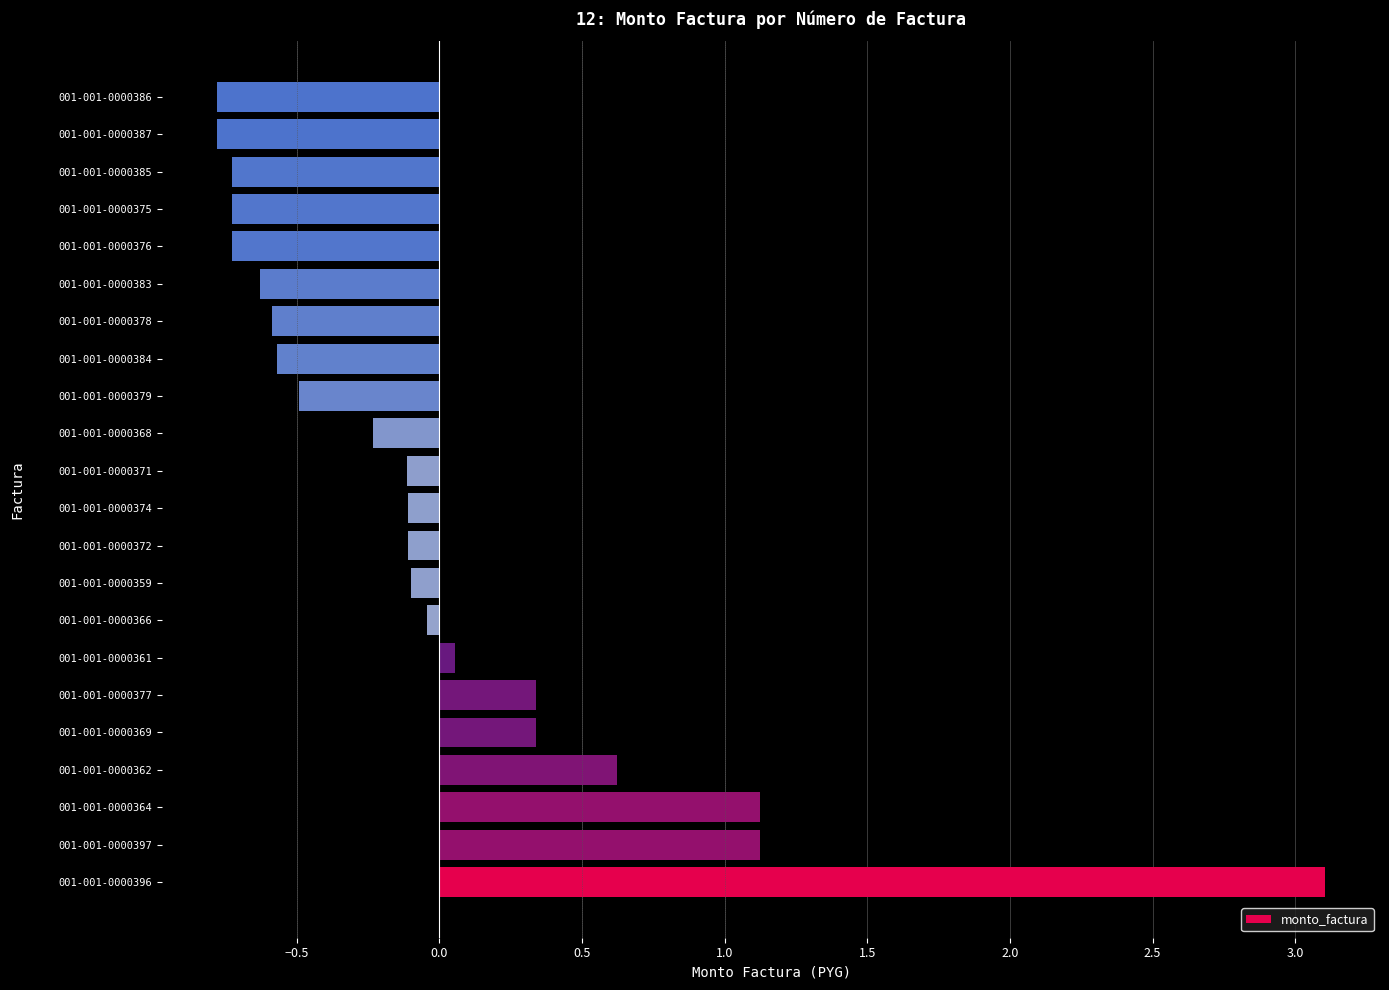

How many series are shown in this chart?

1